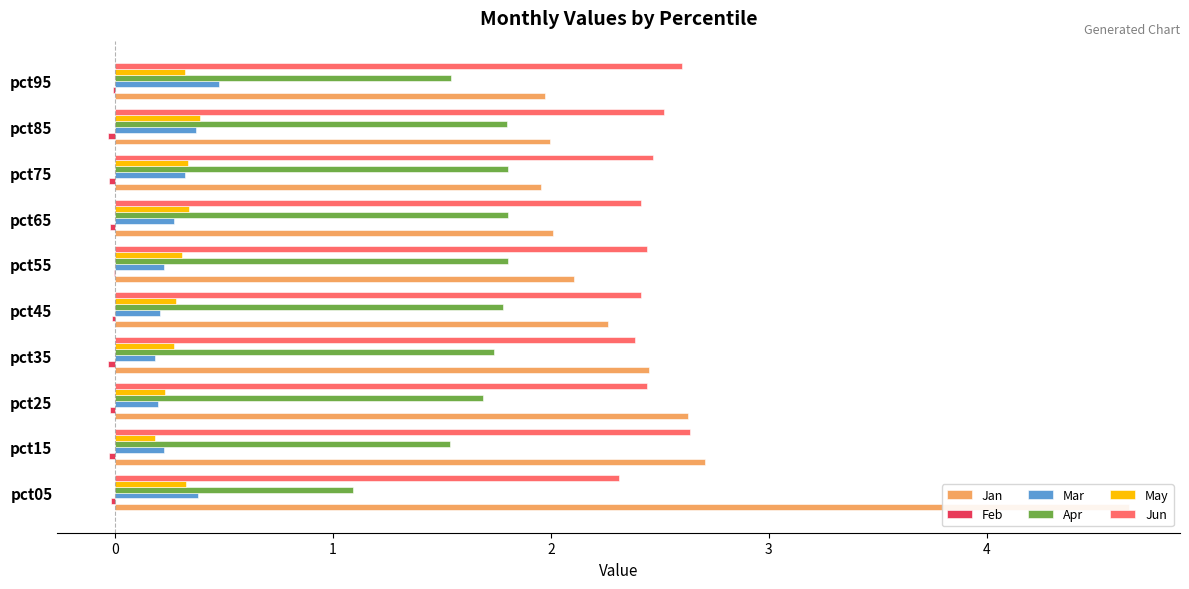

How many data points does each series have?

10